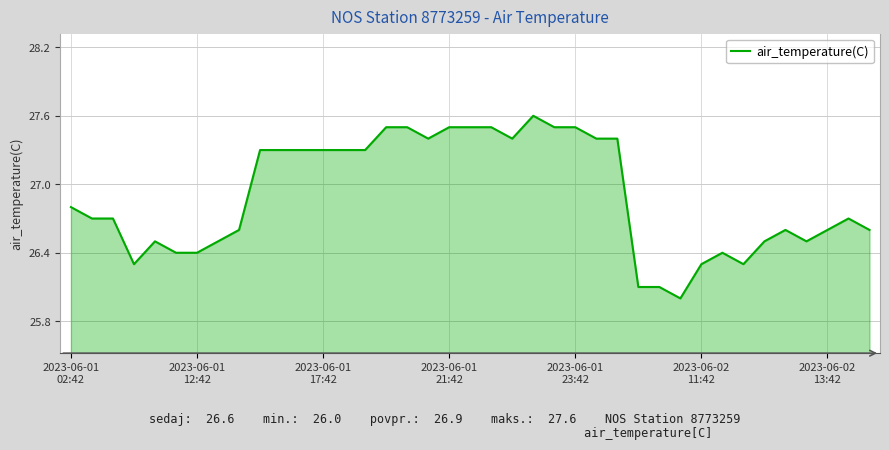

What is the minimum value shown in the chart?

26.0